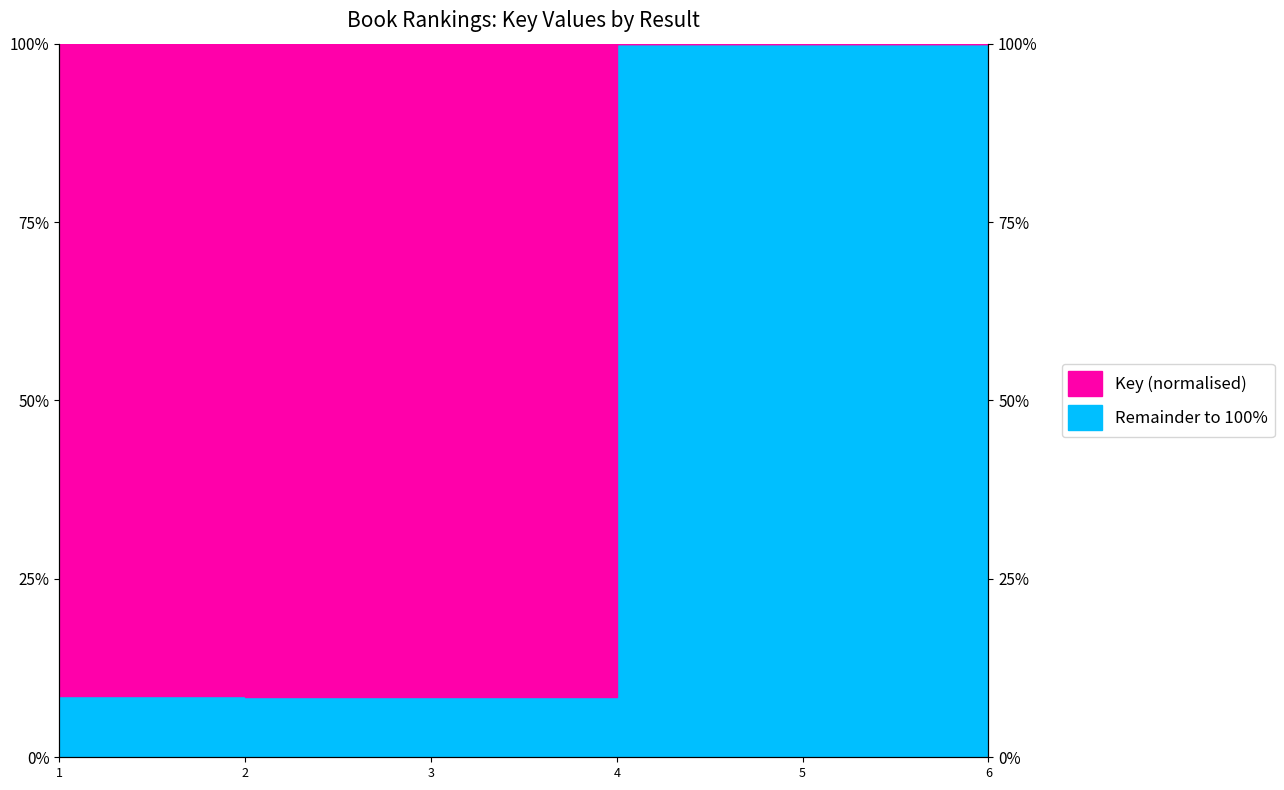

At which label does the data first exceed 99?

4